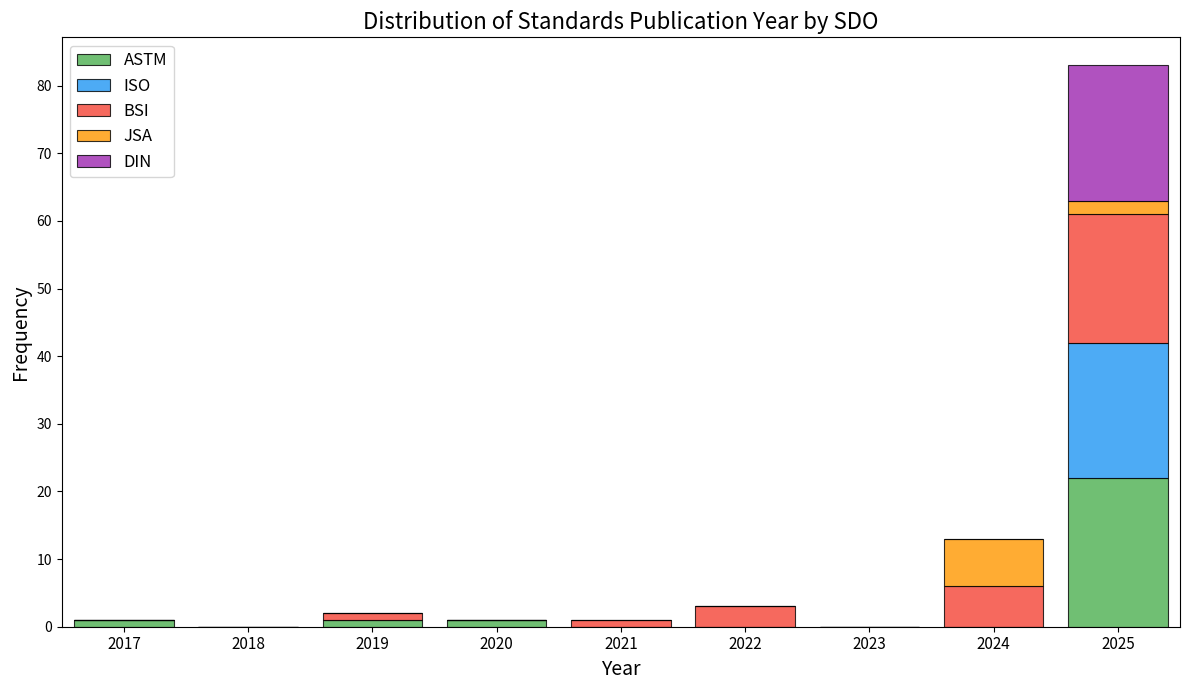

What is the highest value of the ASTM series?

22